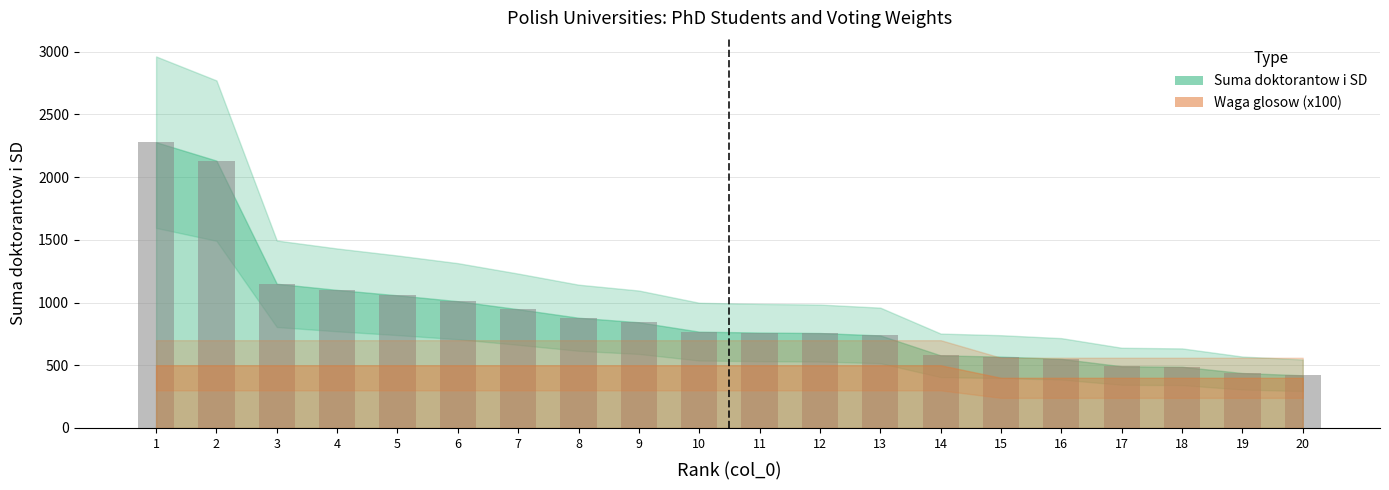

The value at 20 is 420. True or false?

True